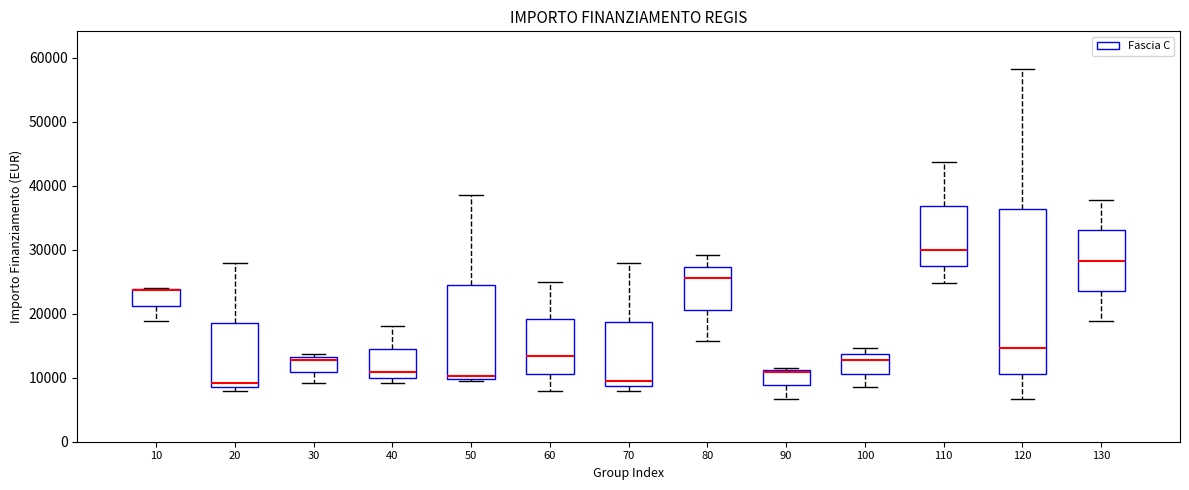

Where does the upper whisker of the box at x = 20 end on the y-axis? The values are not printed on the chart, so give them approximately, as read against the axis.

28000